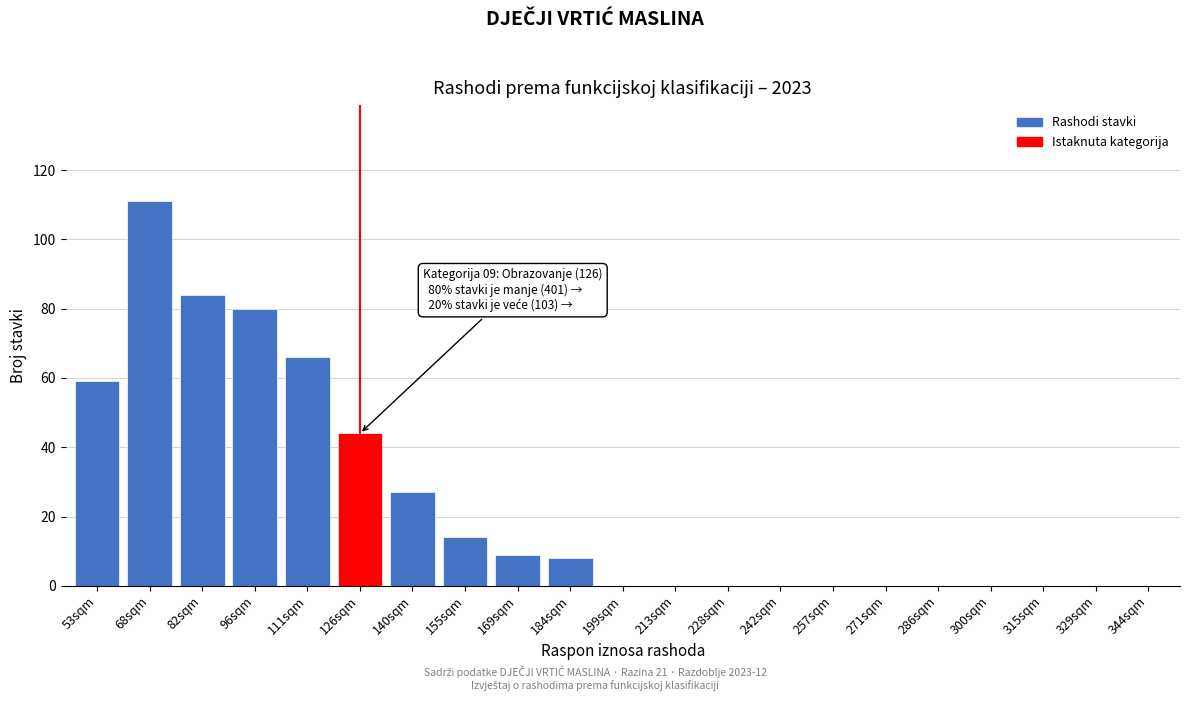

Reading left to right, list all the values displayed in this chart.

53sqm=59	68sqm=111	82sqm=84	96sqm=80	111sqm=66	126sqm=44	140sqm=27	155sqm=14	169sqm=9	184sqm=8	199sqm=0	213sqm=0	228sqm=0	242sqm=0	257sqm=0	271sqm=0	286sqm=0	300sqm=0	315sqm=0	329sqm=0	344sqm=0